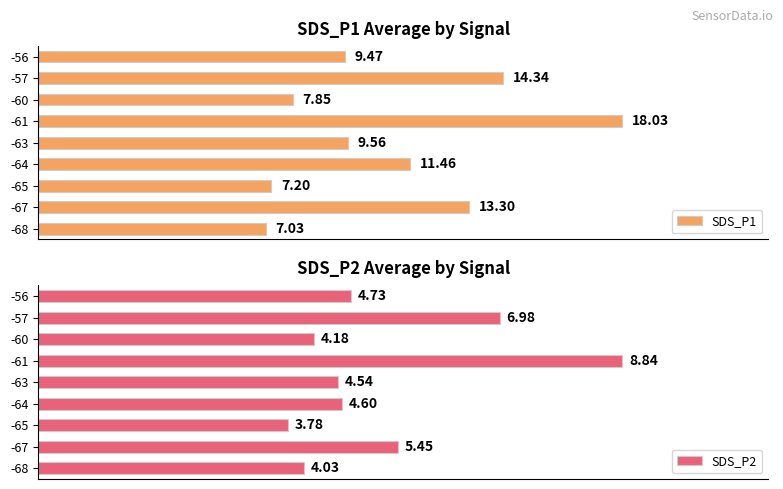

Rank the categories by SDS_P1 value from lowest to highest.

-68, -65, -60, -56, -63, -64, -67, -57, -61